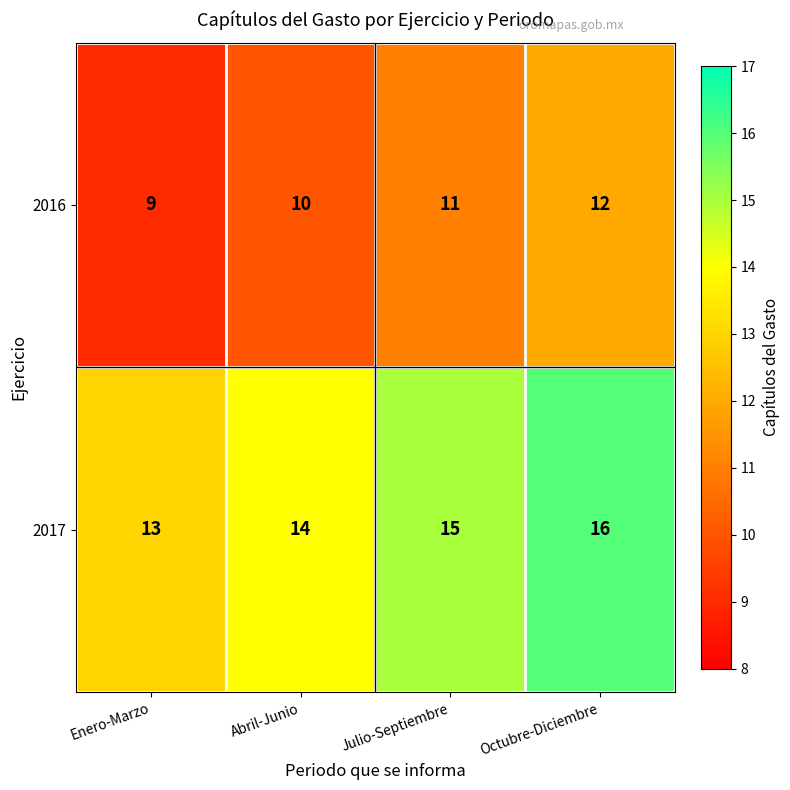

What is the sum of the 2016 values at Abril-Junio and Julio-Septiembre?

21